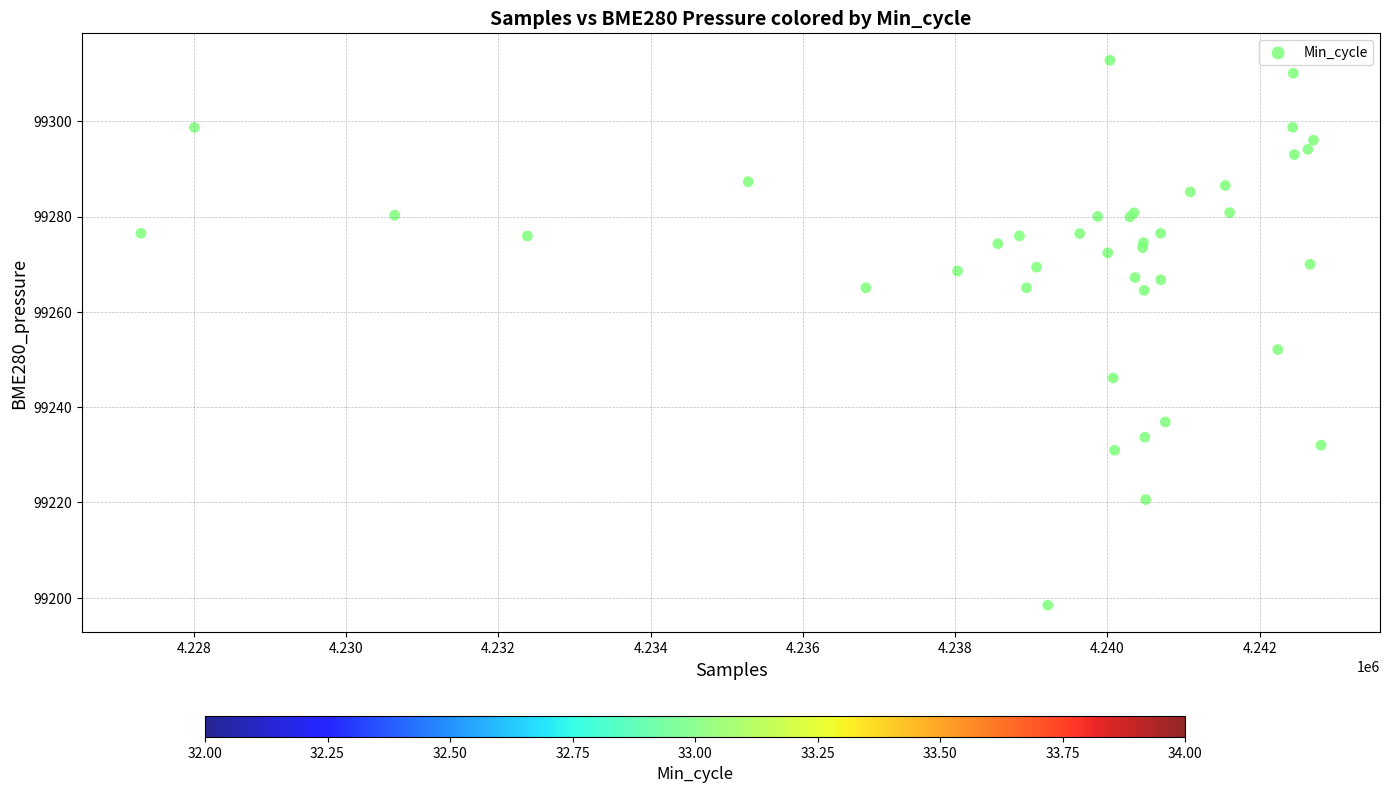

What Y value in the scatter plot is closest to 99255?

99252.1